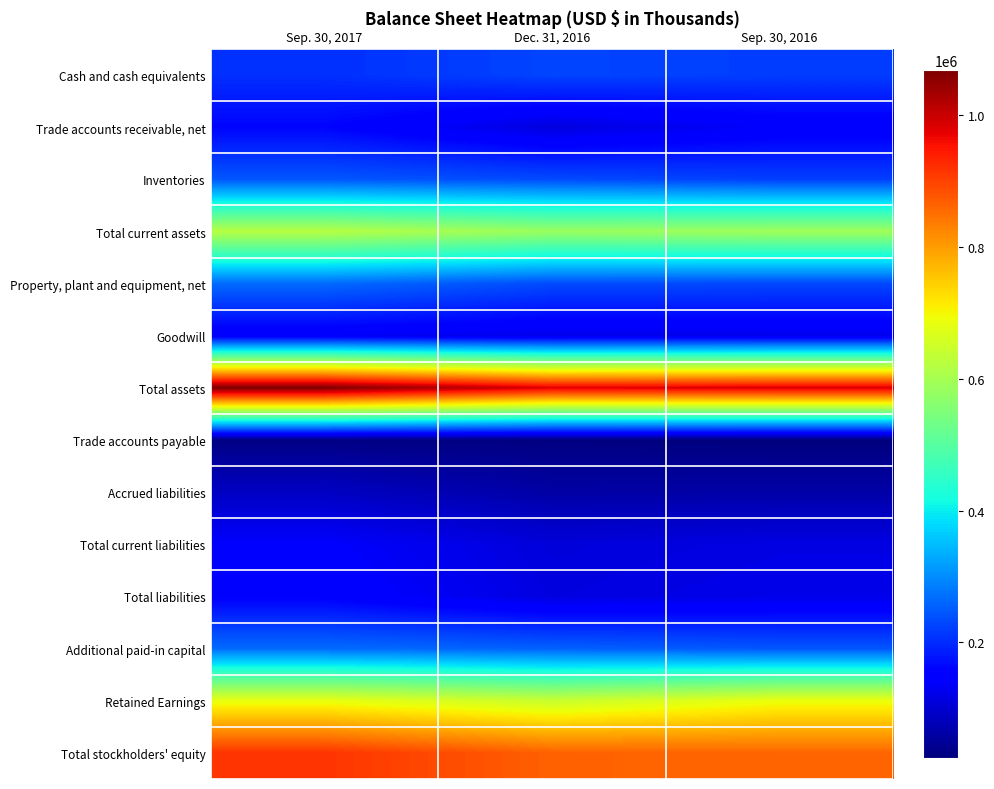

Rank the series at Dec. 31, 2016 from highest to lowest value.

Total assets, Total stockholders' equity, Retained Earnings, Total current assets, Additional paid-in capital, Property, plant and equipment, net, Inventories, Cash and cash equivalents, Goodwill, Total liabilities, Trade accounts receivable, net, Total current liabilities, Accrued liabilities, Trade accounts payable